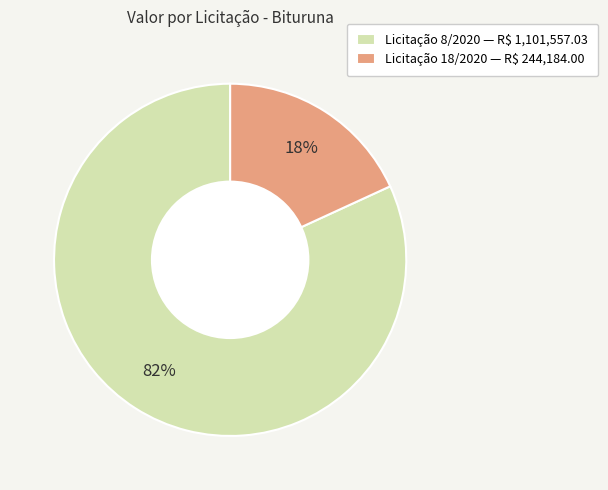

The Licitação 8/2020 — R$ 1,101,557.03 slice represents 95% of the pie. True or false?

False